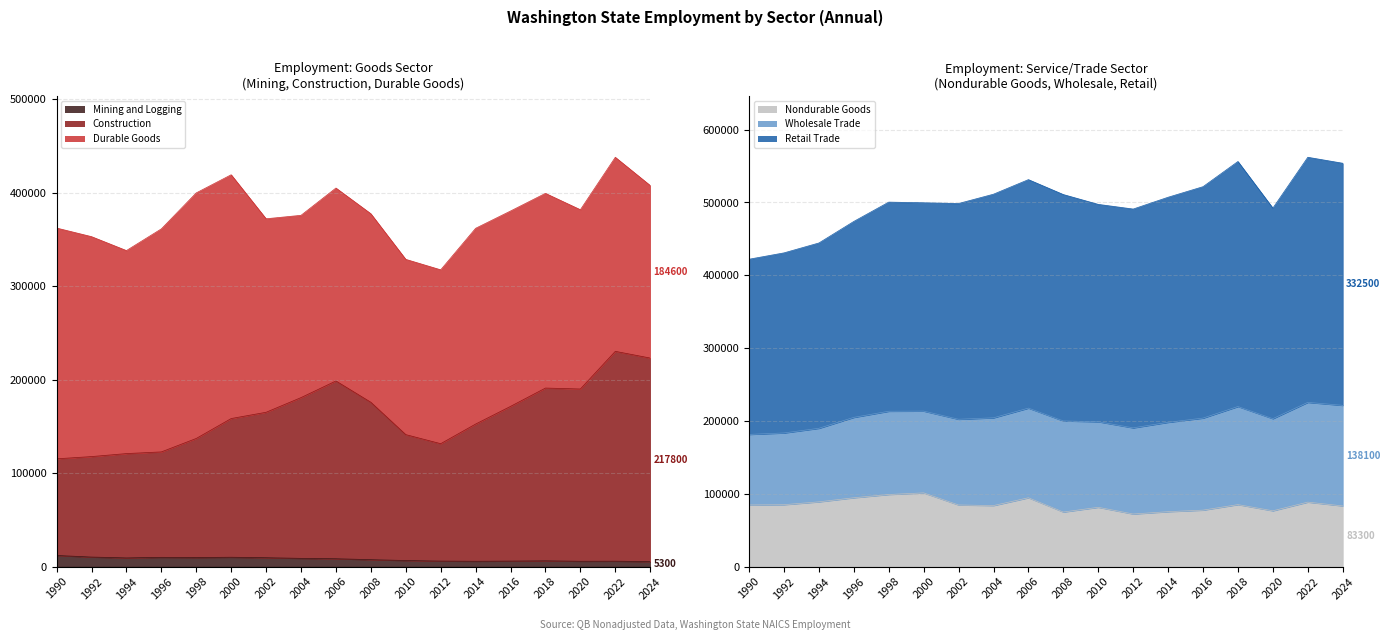

True or false: Construction and Nondurable Goods intersect in this chart.

False